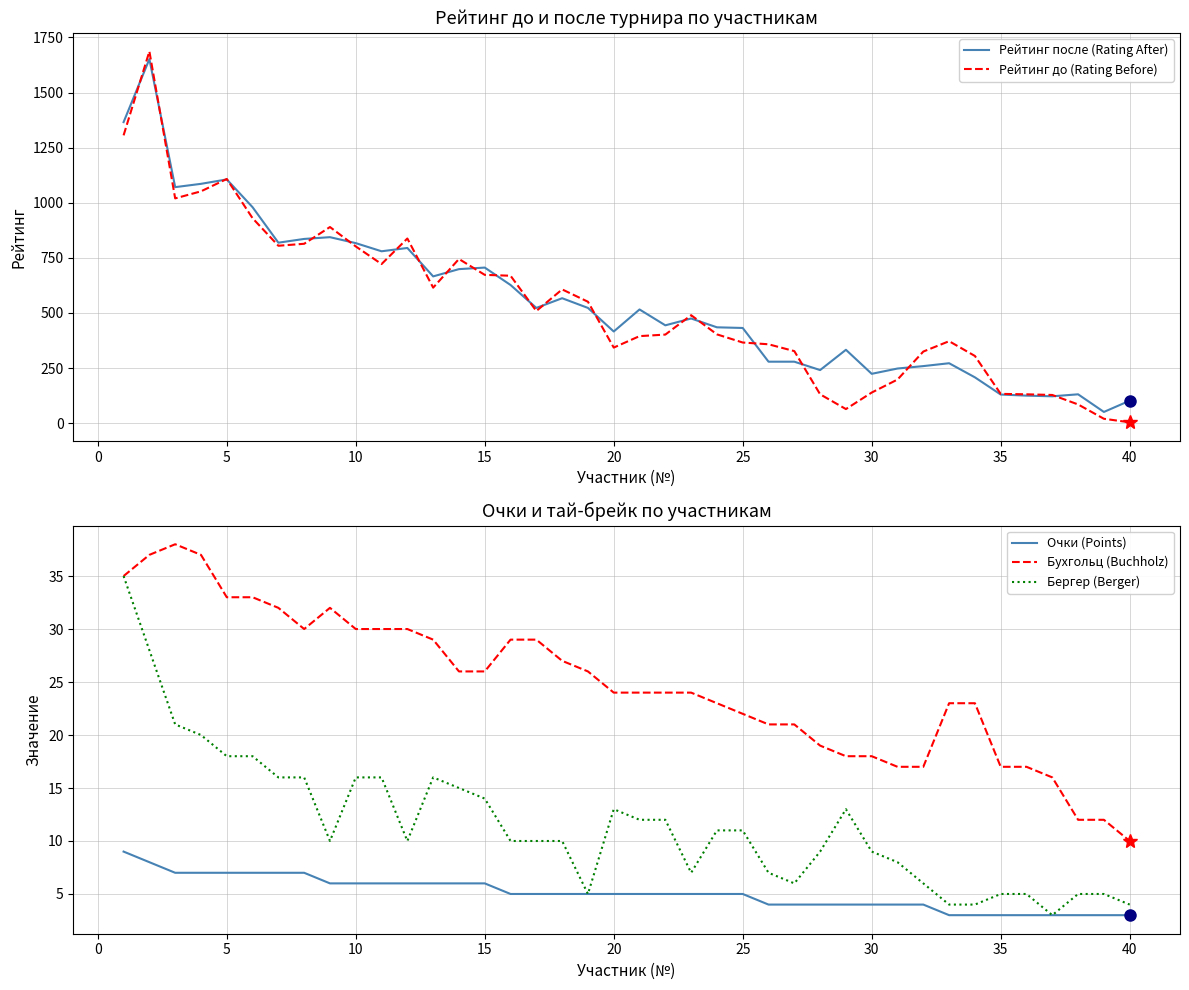

Between 15 and 32, which series saw the biggest shift?

Рейтинг после (Rating After)